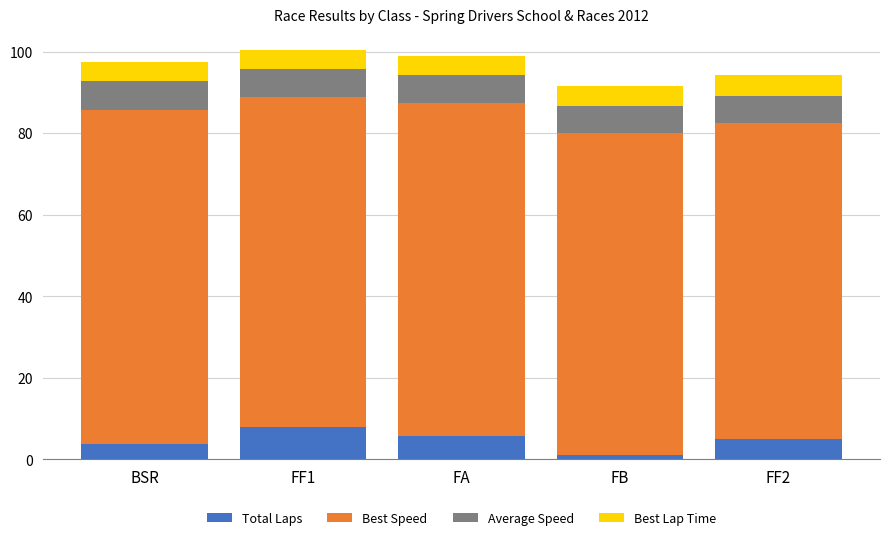

At which label does Total Laps reach its peak?

FF1